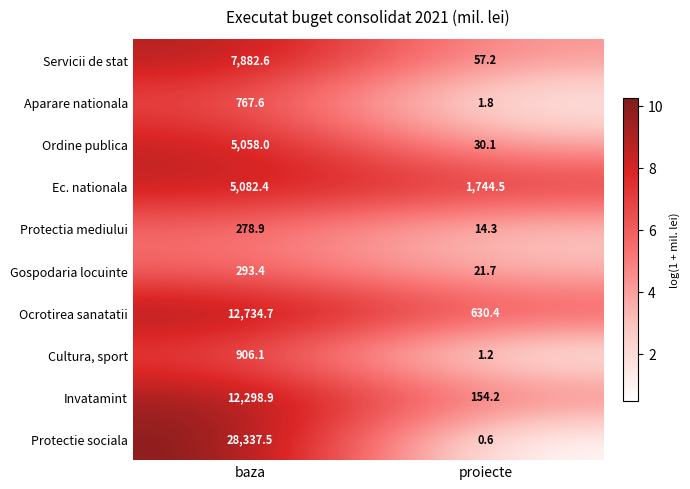

Reading left to right, extract all data points from this chart.

Servicii de stat: baza=7882.6	proiecte=57.2
Aparare nationala: baza=767.6	proiecte=1.8
Ordine publica: baza=5058.0	proiecte=30.1
Ec. nationala: baza=5082.4	proiecte=1744.5
Protectia mediului: baza=278.9	proiecte=14.3
Gospodaria locuinte: baza=293.4	proiecte=21.7
Ocrotirea sanatatii: baza=12734.7	proiecte=630.4
Cultura, sport: baza=906.1	proiecte=1.2
Invatamint: baza=12298.9	proiecte=154.2
Protectie sociala: baza=28337.5	proiecte=0.6